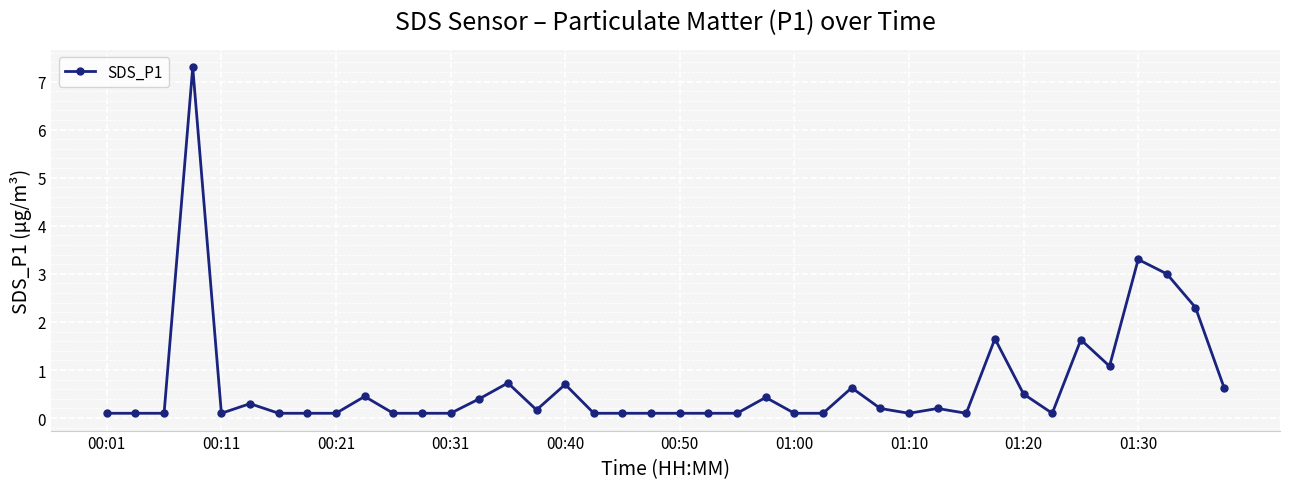

What is the greatest value displayed?

7.3